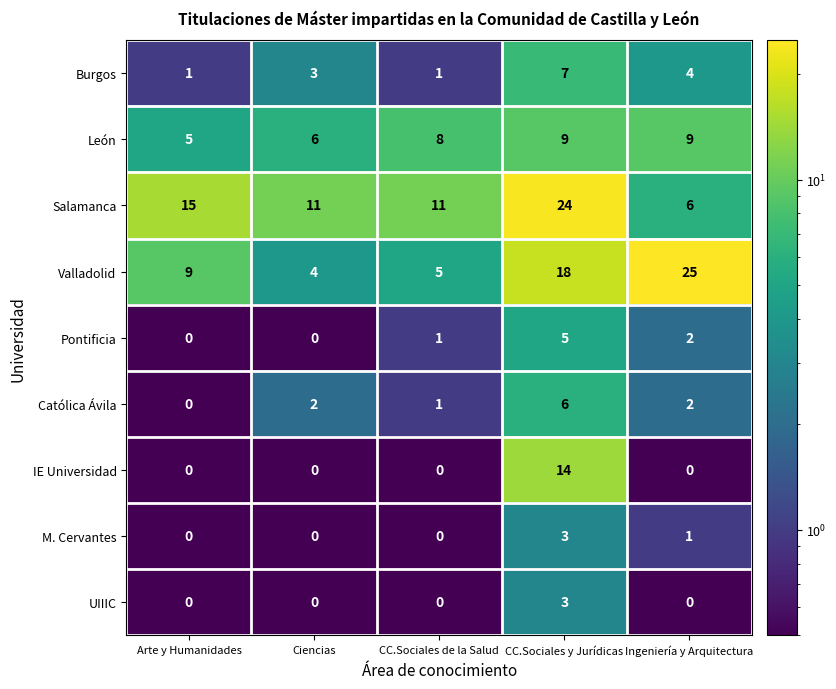

Count the number of categories in the chart.

5